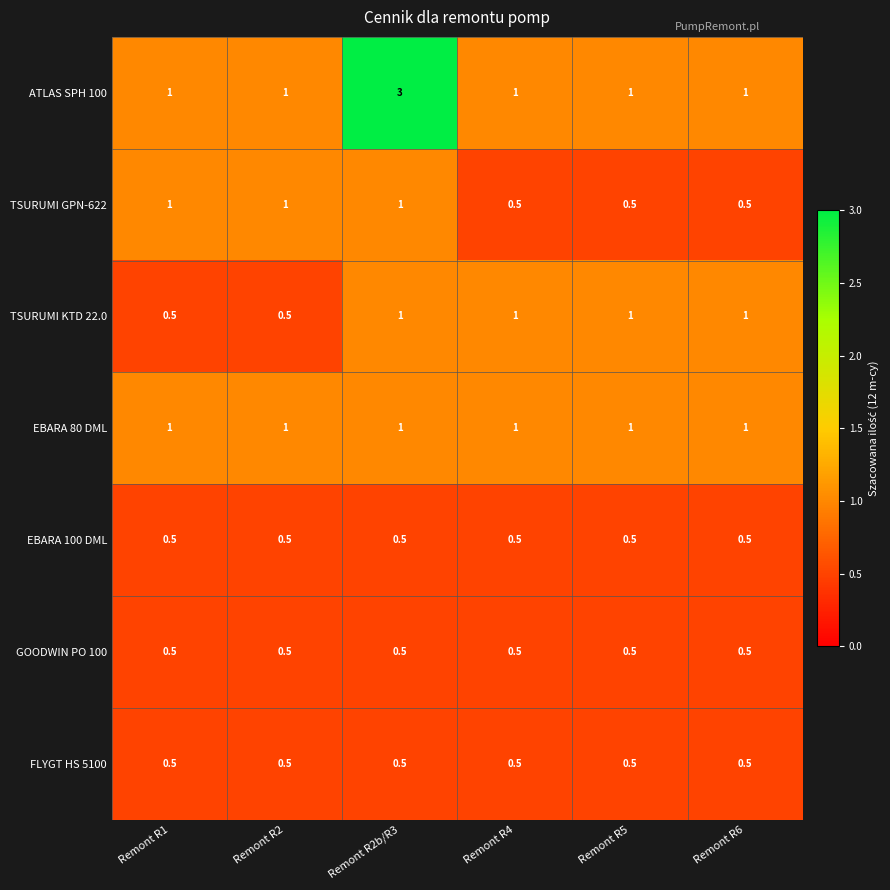

What is the lowest value of the ATLAS SPH 100 series?

1.0